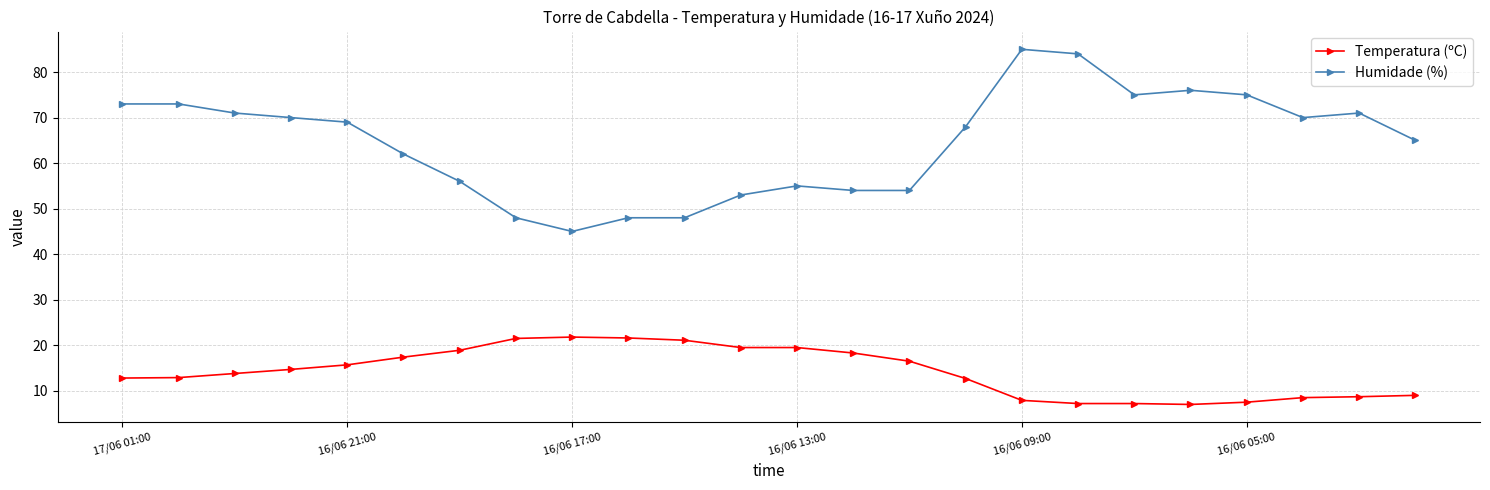

What is the value of the Temperatura (ºC) point at the 13th from the left?

19.5